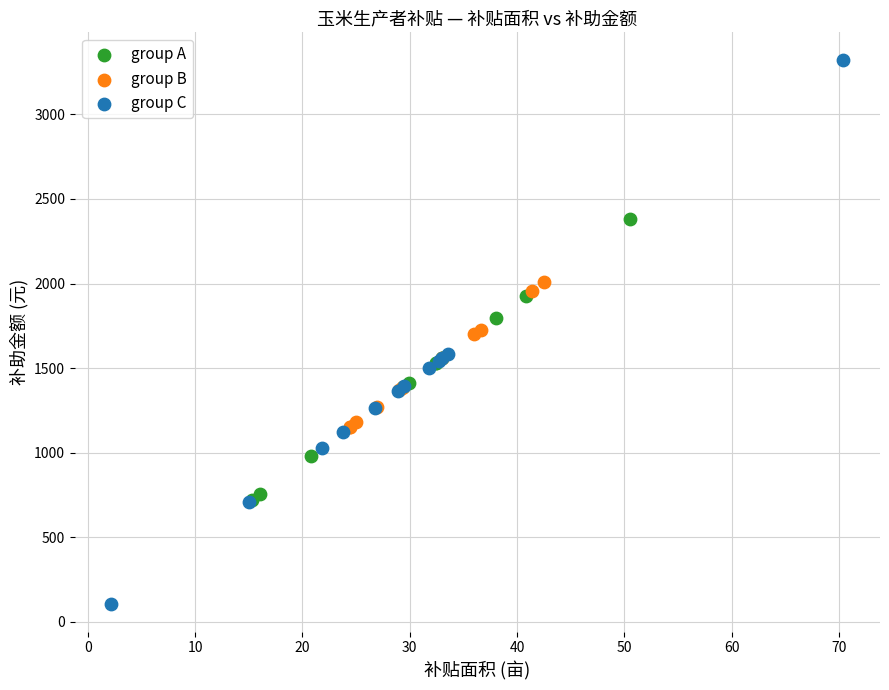

Which series has the widest spread of Y values?

group C